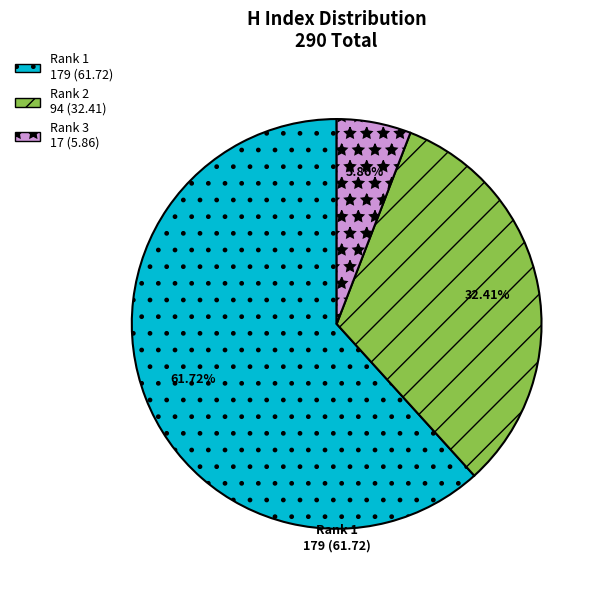

Is there any slice that represents more than half of the pie?

Yes